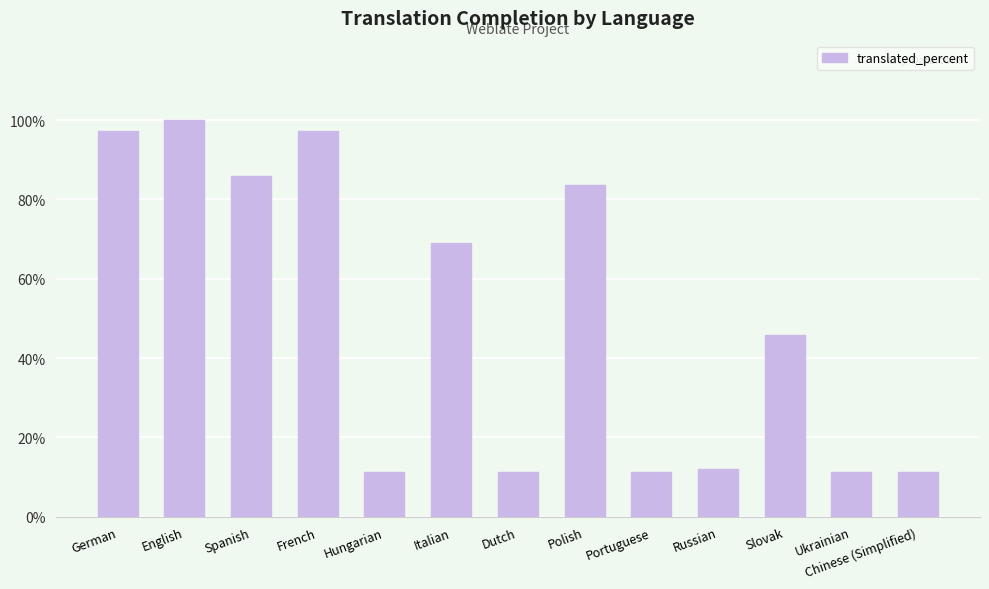

Which has a higher value, Polish or English?

English